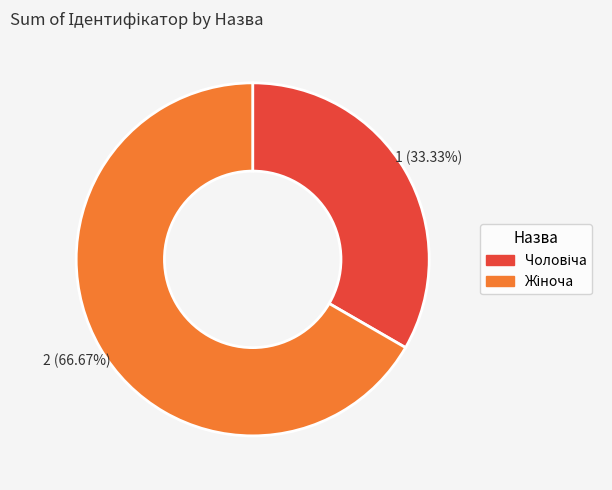

Is there any slice that represents more than half of the pie?

Yes